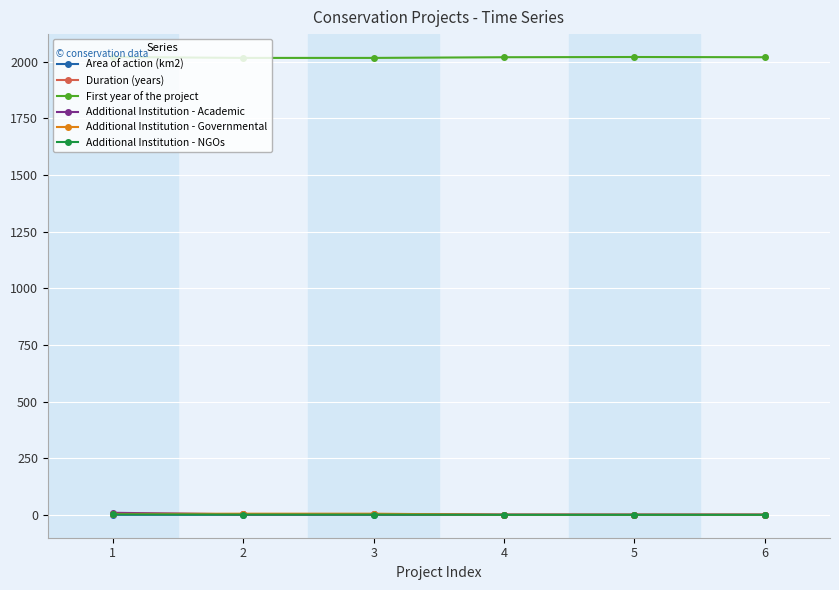

What is the total value across all series at 1?

2040.0